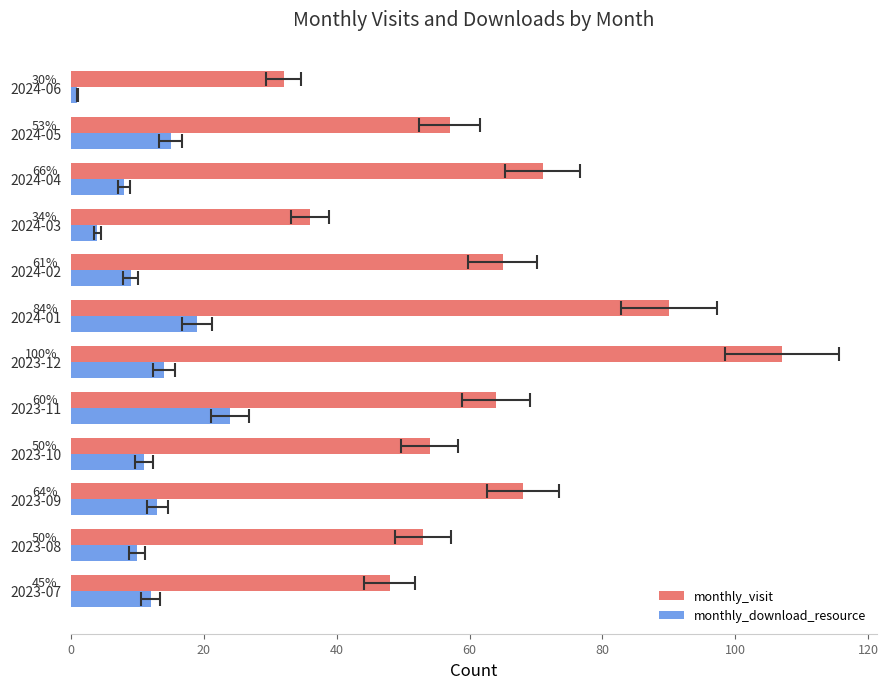

Which series changed the most between 2023-09 and 2024-02?

monthly_download_resource